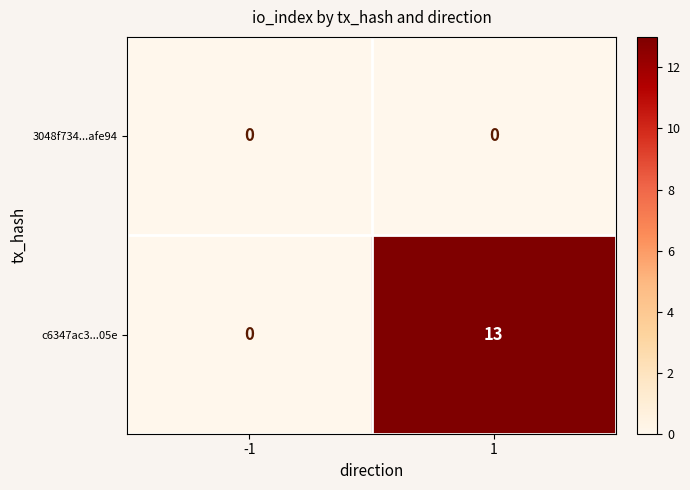

Between -1 and 1, which series saw the biggest shift?

c6347ac3...05e